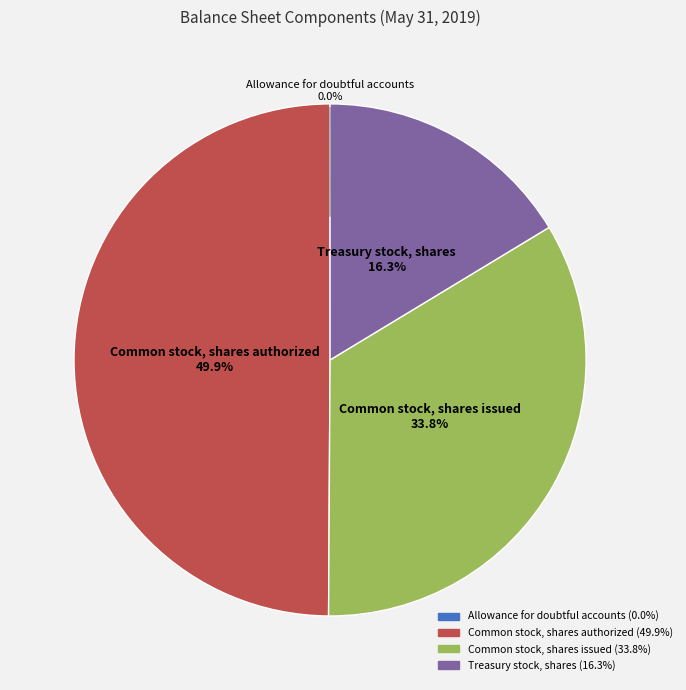

Combined, what portion of the pie is Common stock, shares issued and Treasury stock, shares?

50.1%